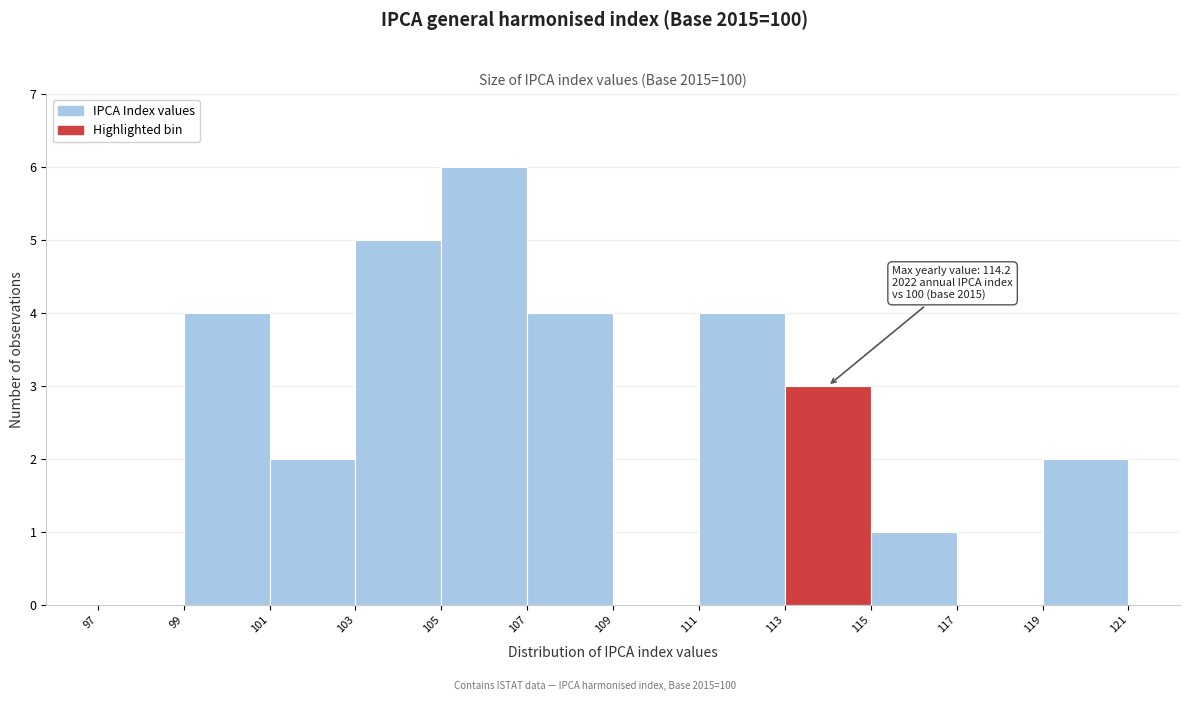

Which range on the x-axis has the tallest bar?

105 to 107